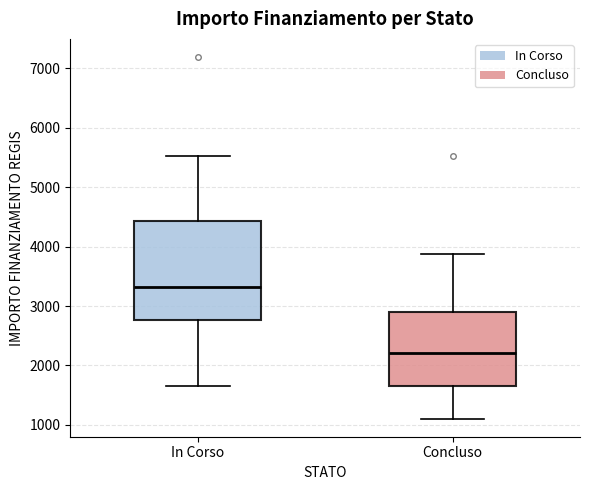

Comparing the boxes themselves (not the whiskers), which one is the tallest?

In Corso